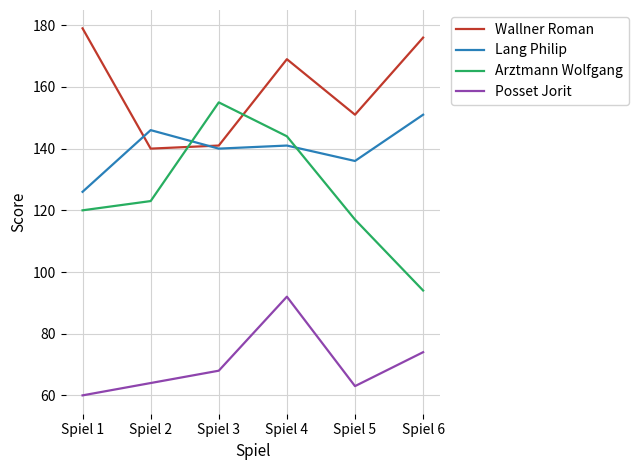

What is the spread (max minus min) of values at Spiel 2?

82